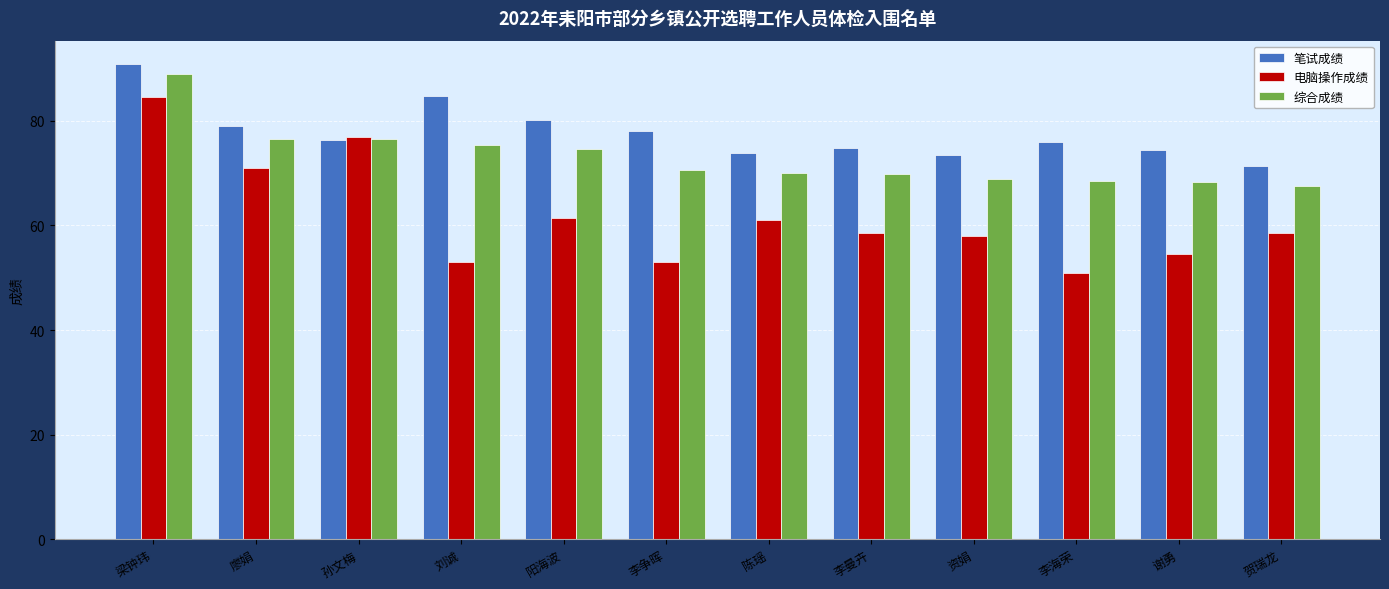

At which label does 综合成绩 reach its minimum?

贺瑞龙